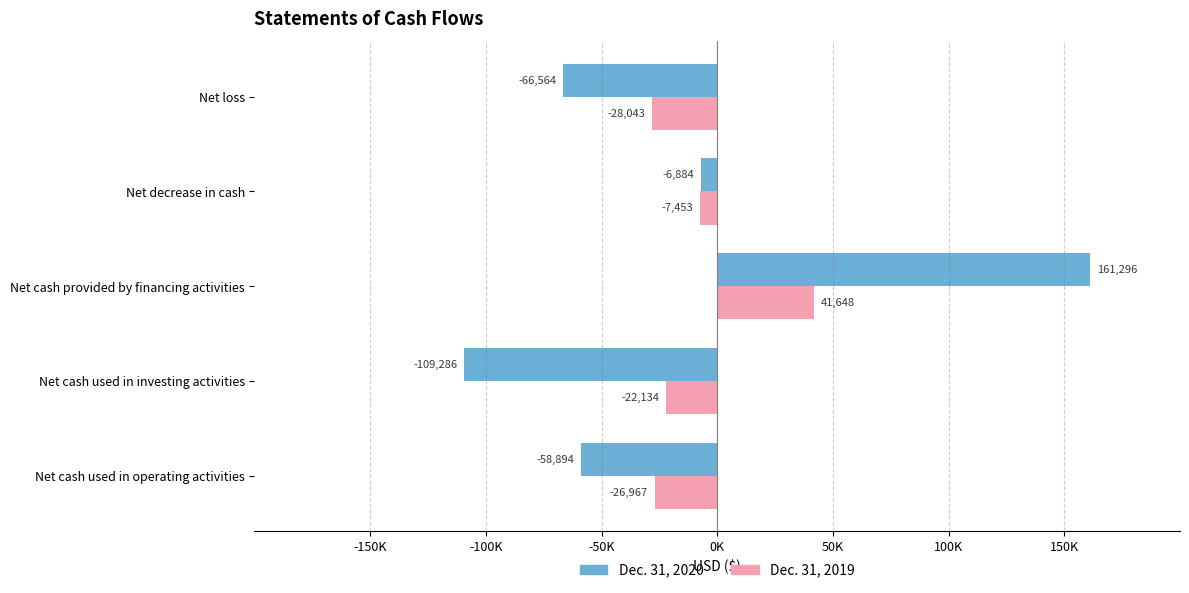

At how many categories does at least one series exceed 112145?

1